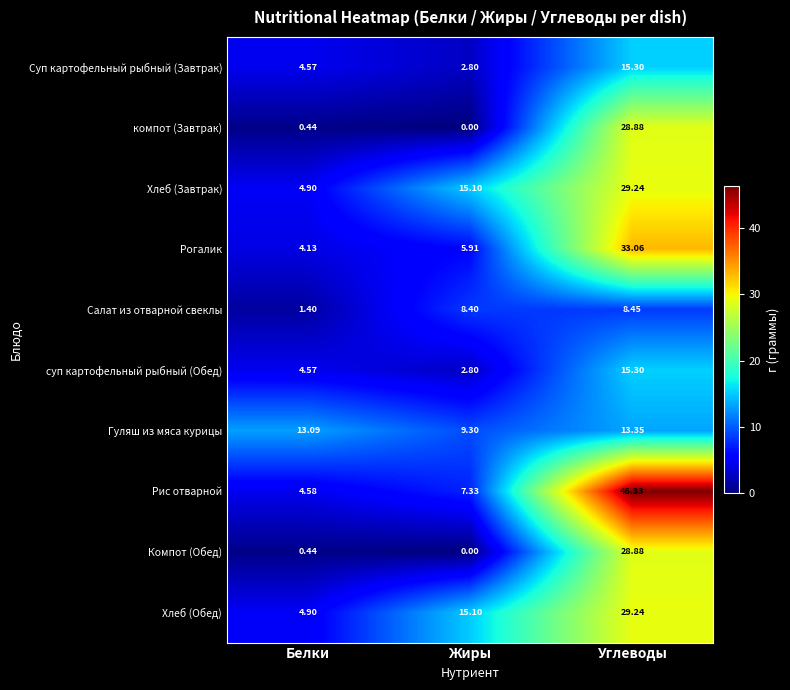

Which series changed the most between Белки and Углеводы?

Рис отварной